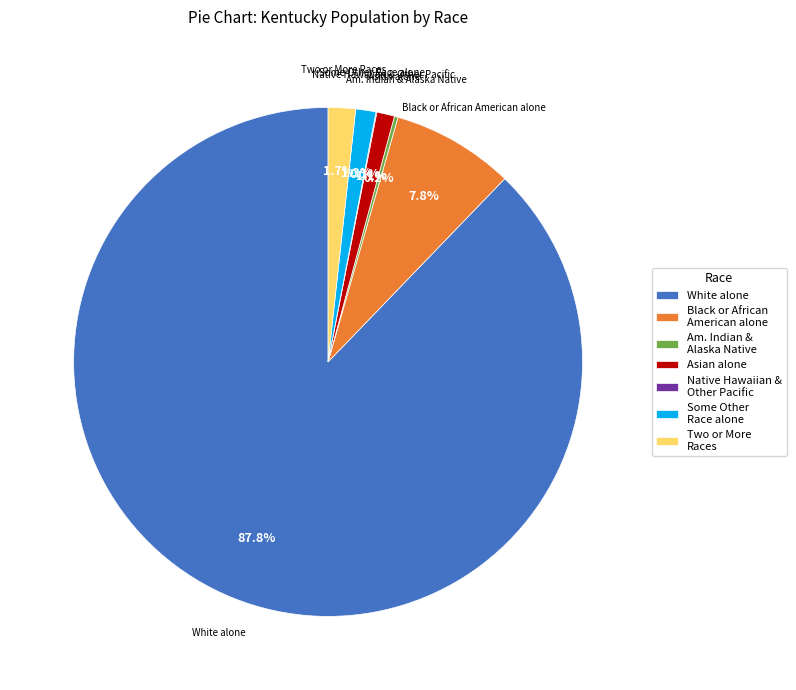

Does any single category account for the majority?

Yes